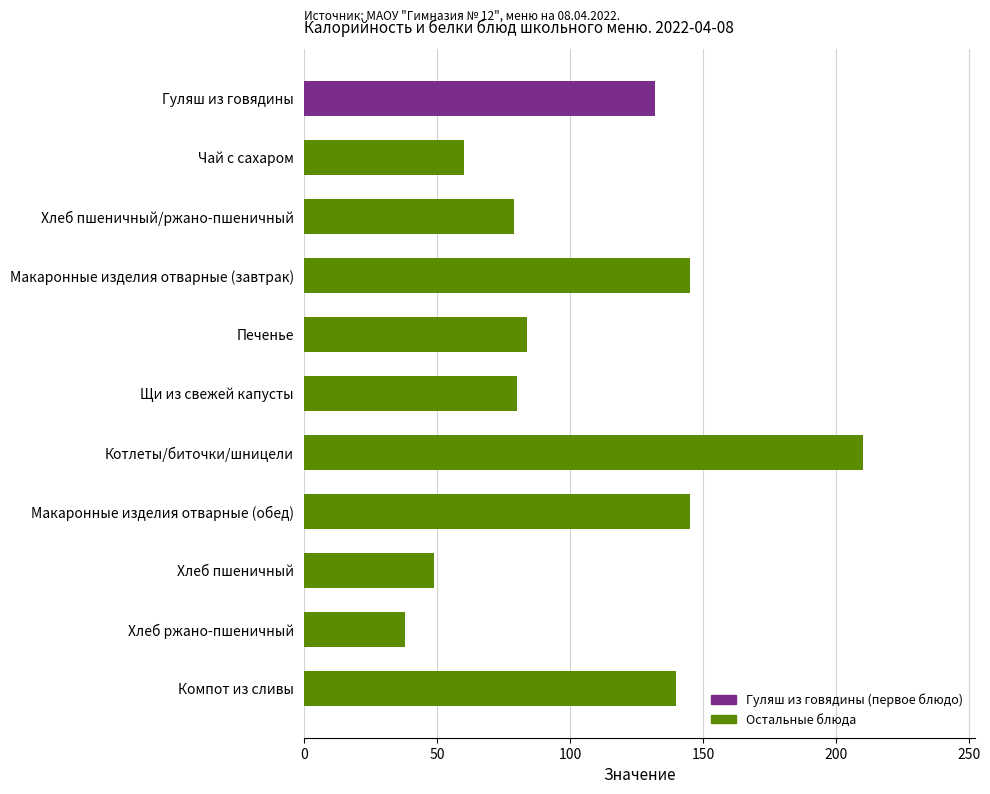

Which category has the lowest value across all series?

Хлеб ржано-пшеничный